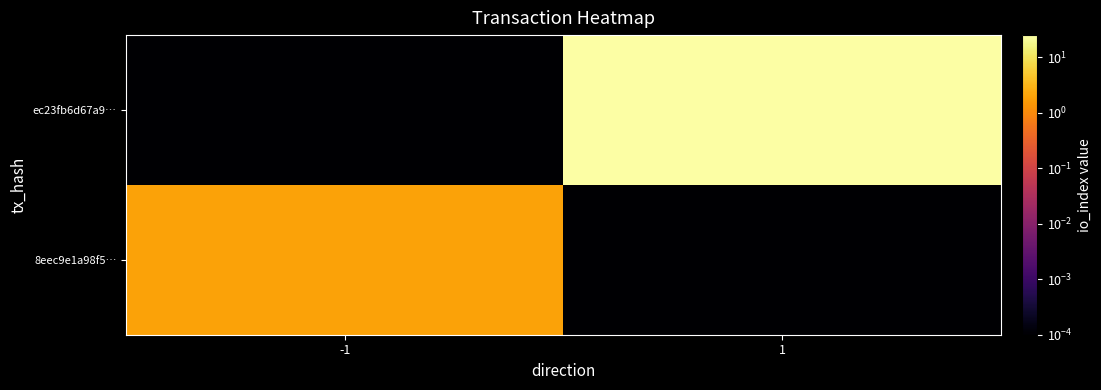

Reading right to left, extract all data points from this chart.

8eec9e1a98f5…: 1=0.0	-1=2.0
ec23fb6d67a9…: 1=25.0	-1=0.0